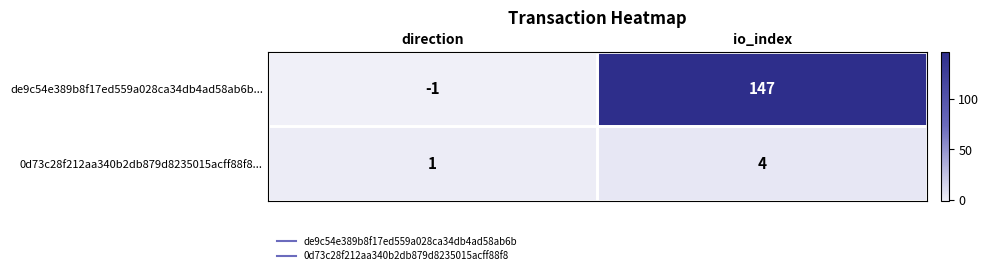

At direction, list the series in order from largest to smallest.

0d73c28f212aa340b2db879d8235015acff88f8..., de9c54e389b8f17ed559a028ca34db4ad58ab6b...